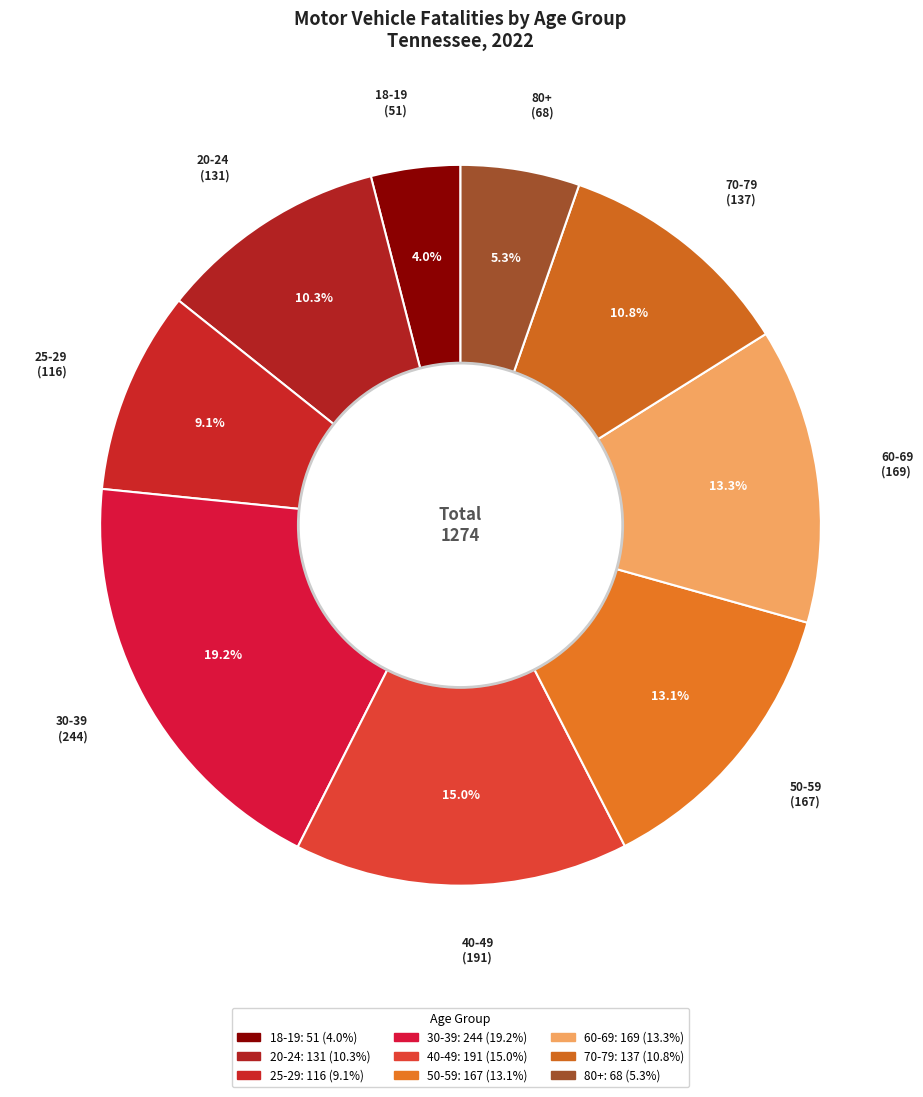

Count the number of slices in the pie.

9